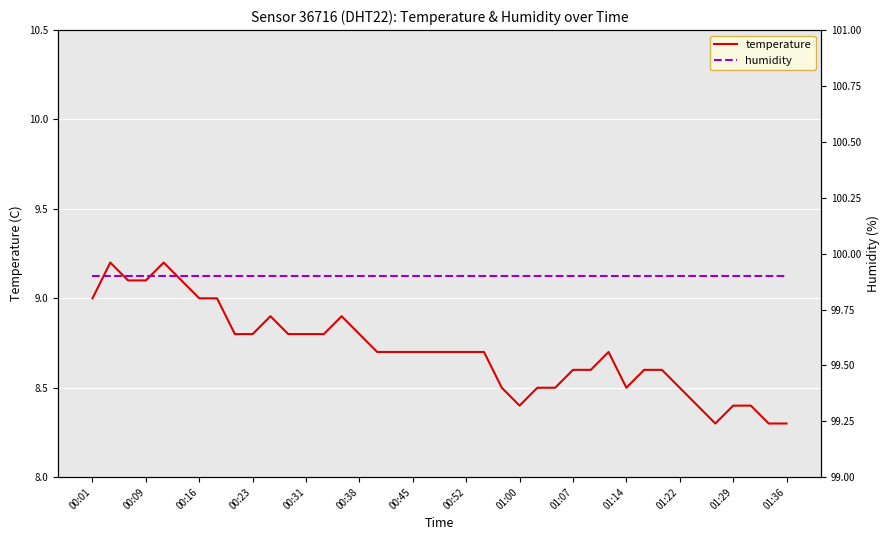

At how many categories does at least one series exceed 57?

40